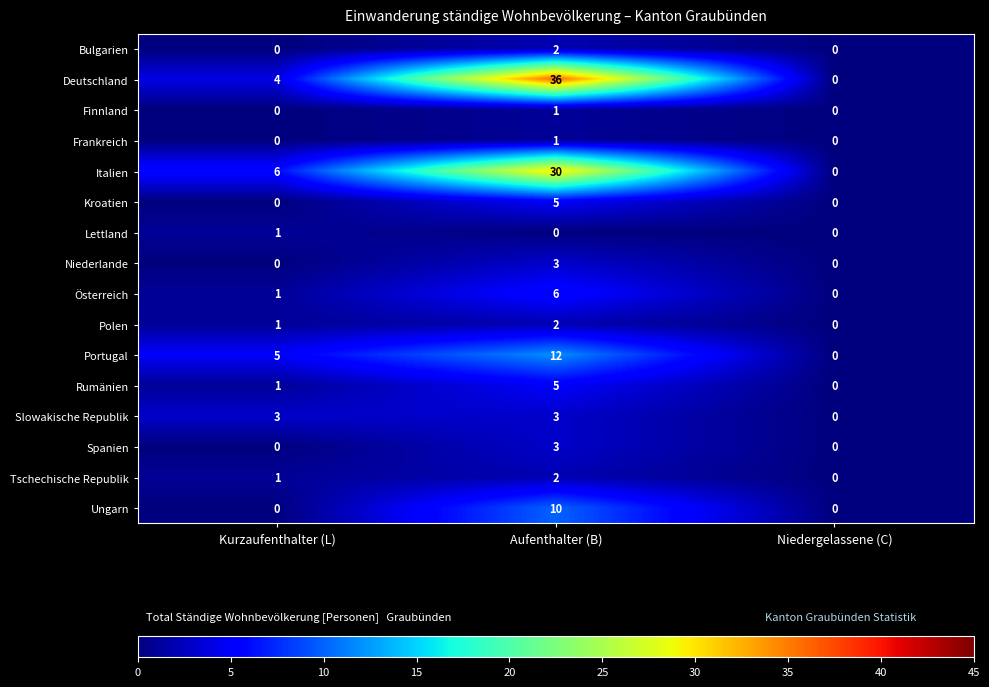

How many series are shown in this chart?

16